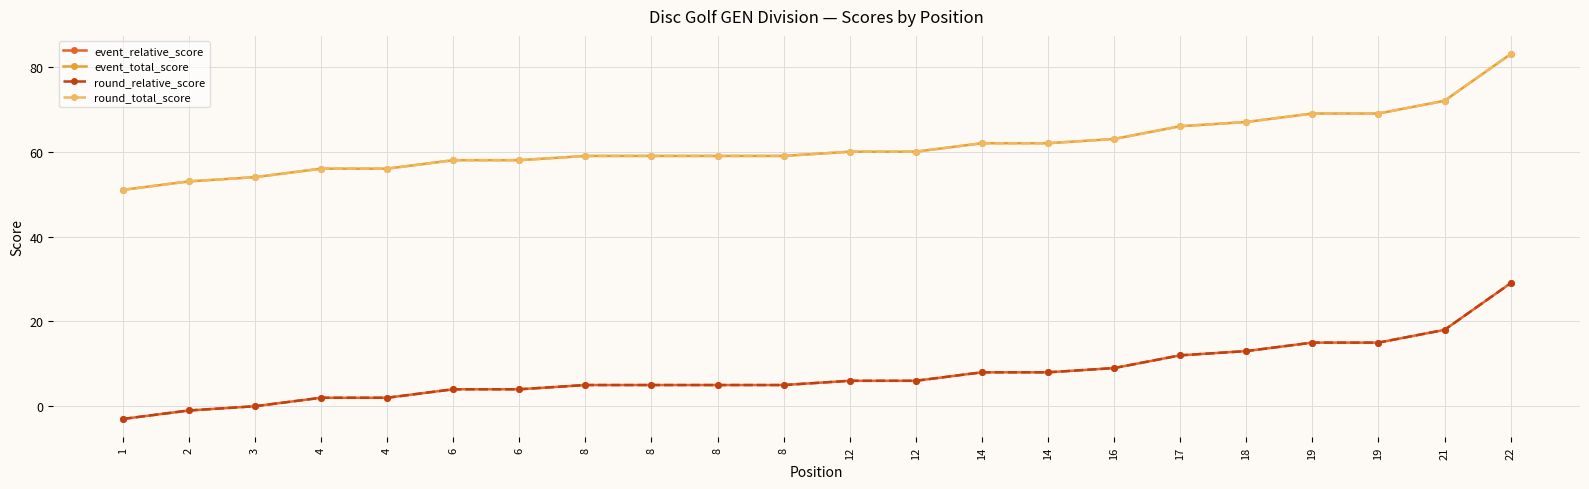

Reading left to right, extract all data points from this chart.

event_relative_score: -3	-1	0	2	2	4	4	5	5	5	5	6	6	8	8	9	12	13	15	15	18	29
event_total_score: 51	53	54	56	56	58	58	59	59	59	59	60	60	62	62	63	66	67	69	69	72	83
round_relative_score: -3	-1	0	2	2	4	4	5	5	5	5	6	6	8	8	9	12	13	15	15	18	29
round_total_score: 51	53	54	56	56	58	58	59	59	59	59	60	60	62	62	63	66	67	69	69	72	83